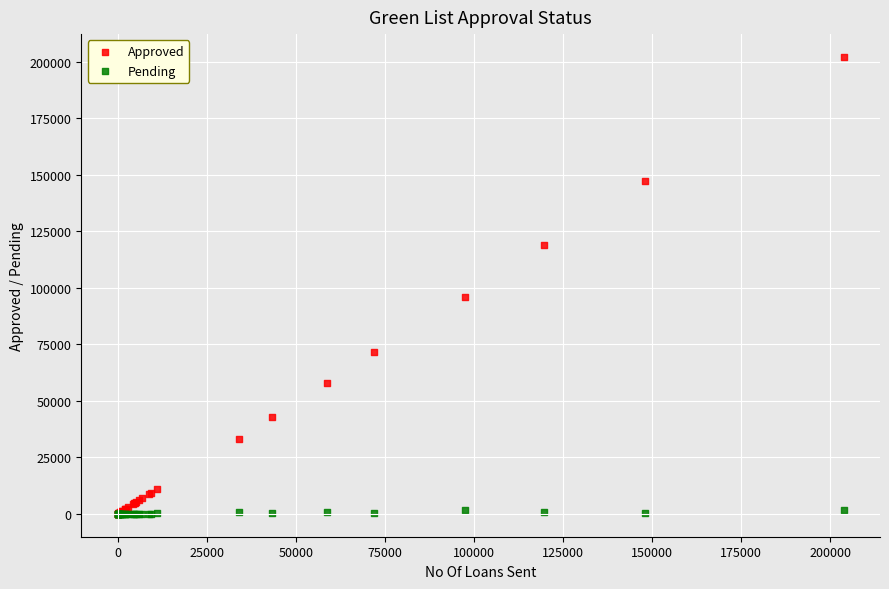

Across all series, what Y value is closest to 101113?

95793